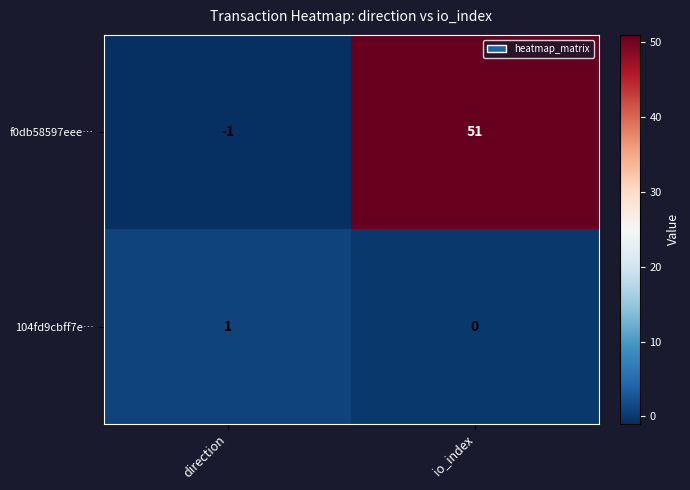

How many categories are shown in the chart?

2